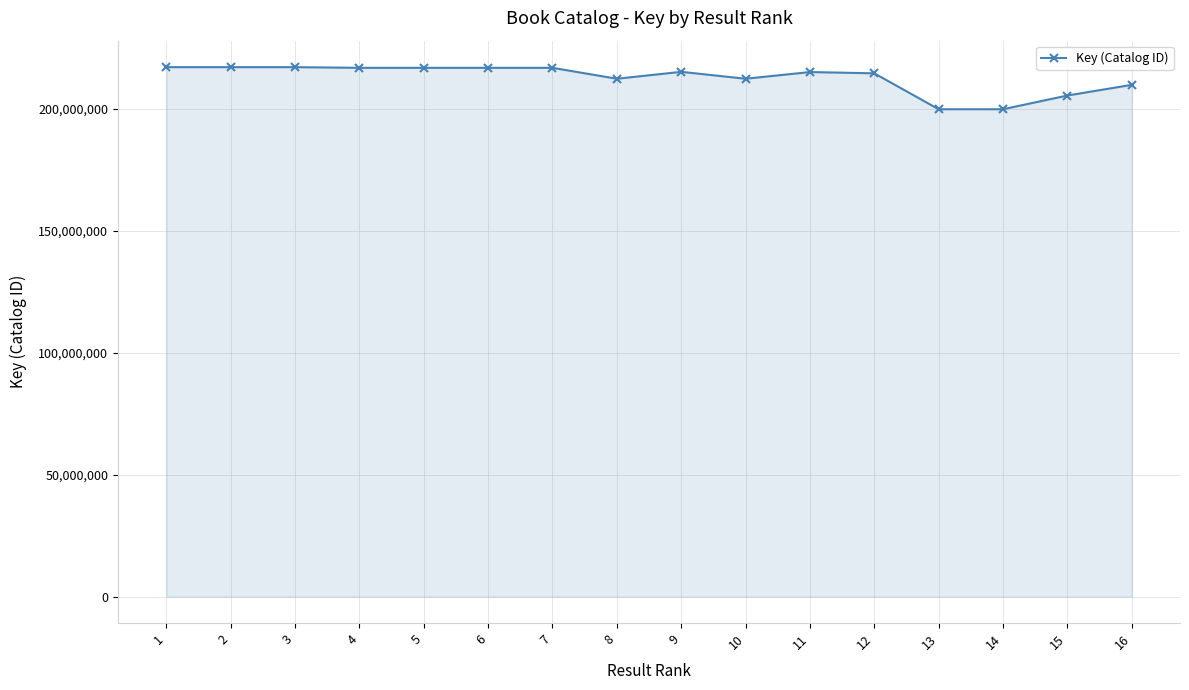

True or false: the data has more than 1 interior local peaks.

True